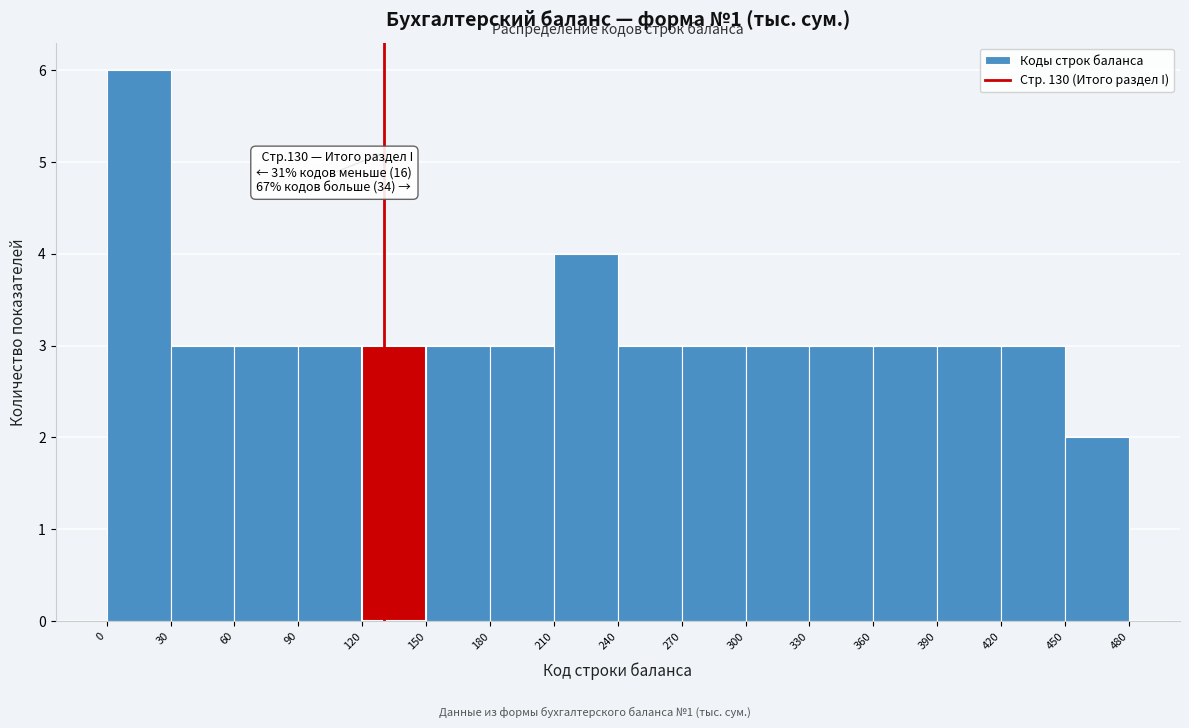

Which range on the x-axis has the tallest bar?

0 to 30